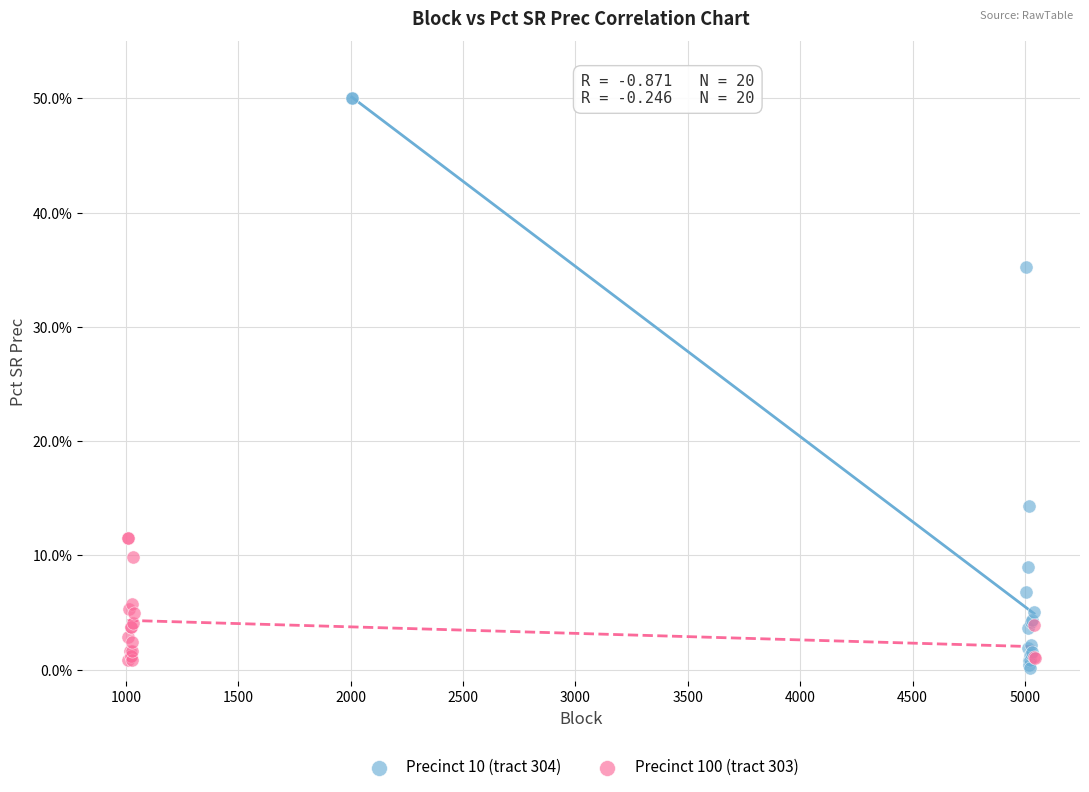

What are all the series names shown in the legend?

Precinct 10 (tract 304), Precinct 100 (tract 303)